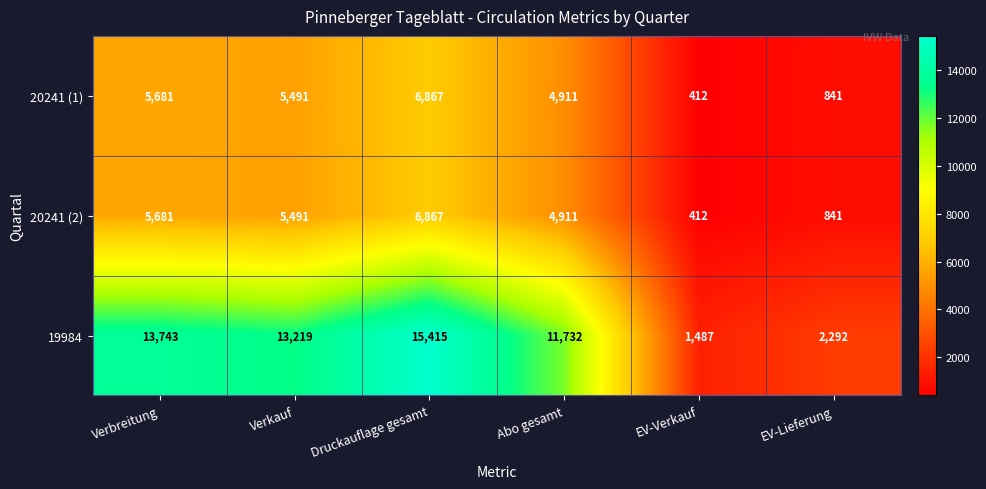

At which label does 20241 (1) first exceed 5491?

Verbreitung